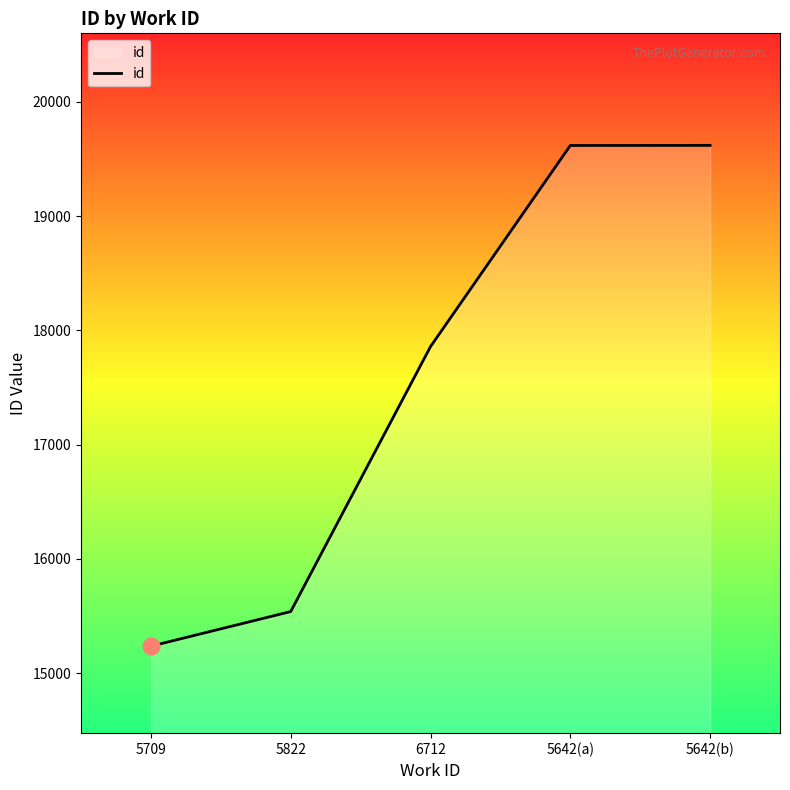

How many distinct data groups are displayed?

1